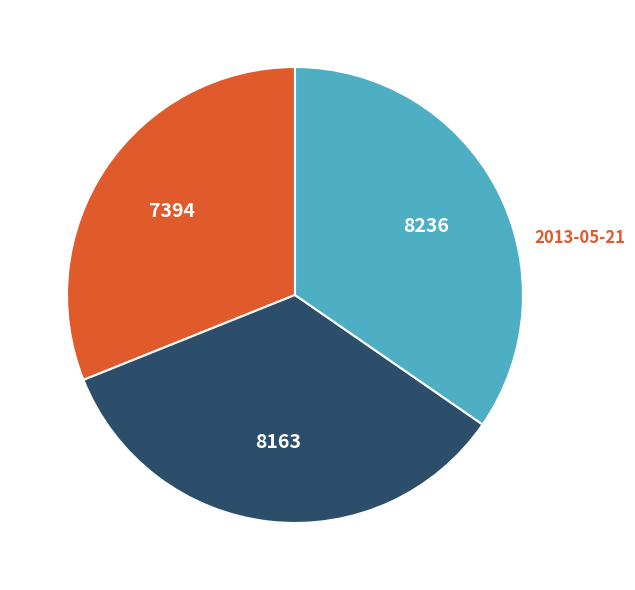

Is there a majority slice in this chart?

No